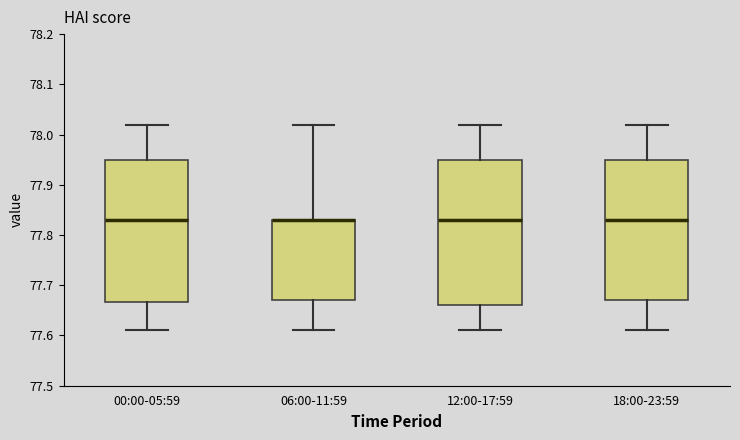

Where does the upper whisker of the box for 00:00-05:59 end on the y-axis? The values are not printed on the chart, so give them approximately, as read against the axis.

78.02